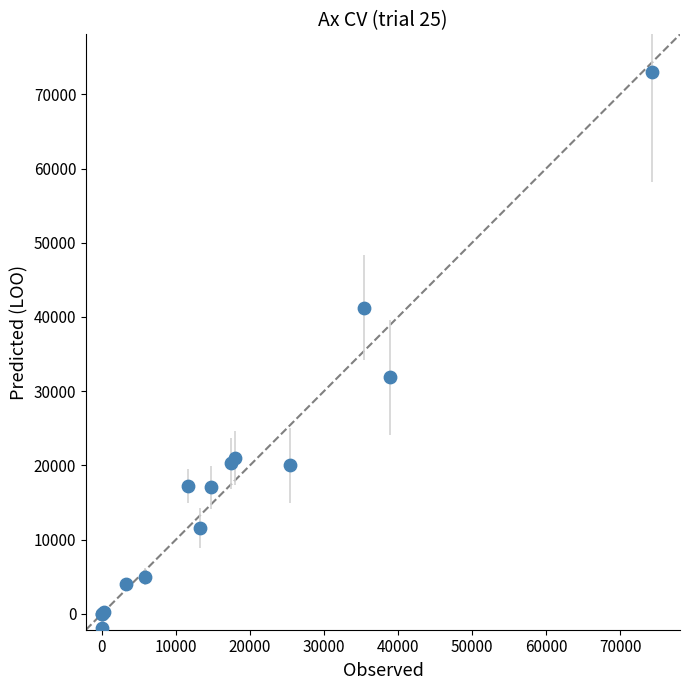

What Y value in the scatter plot is closest to 35556?

31842.0